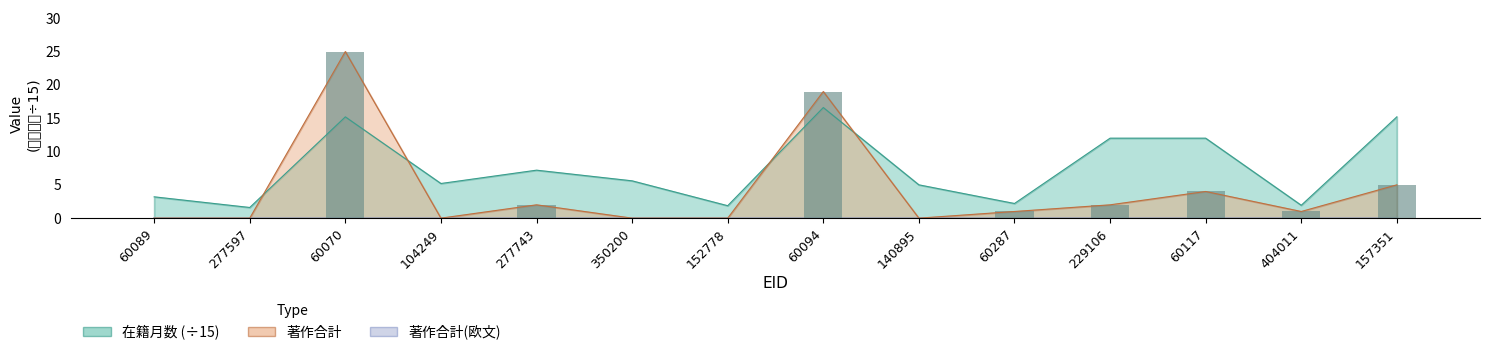

The chart shows a value of -13 at 152778. True or false?

False